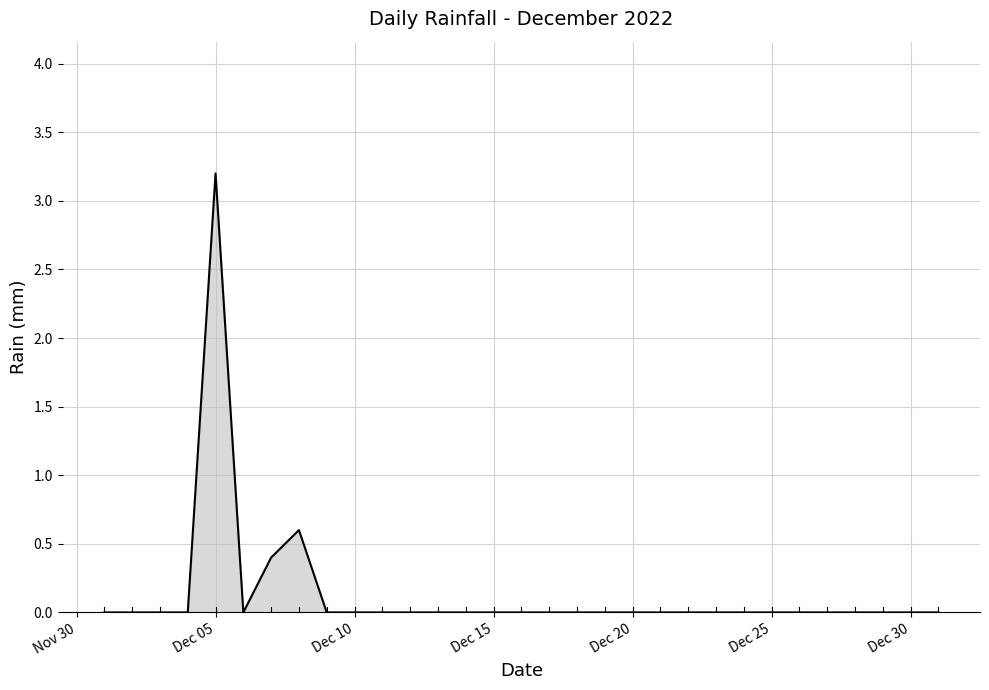

What is the difference between the maximum and minimum values?

3.2